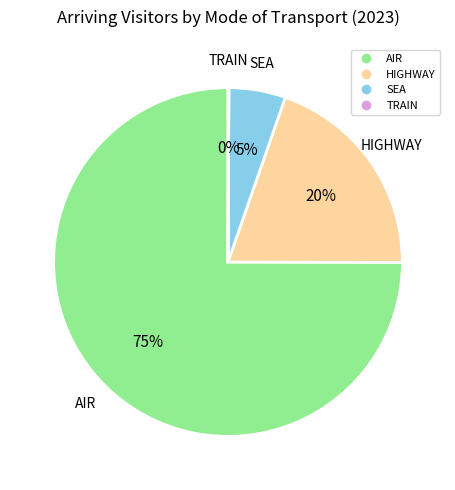

What is the ratio of the value at HIGHWAY to the value at AIR?

0.3